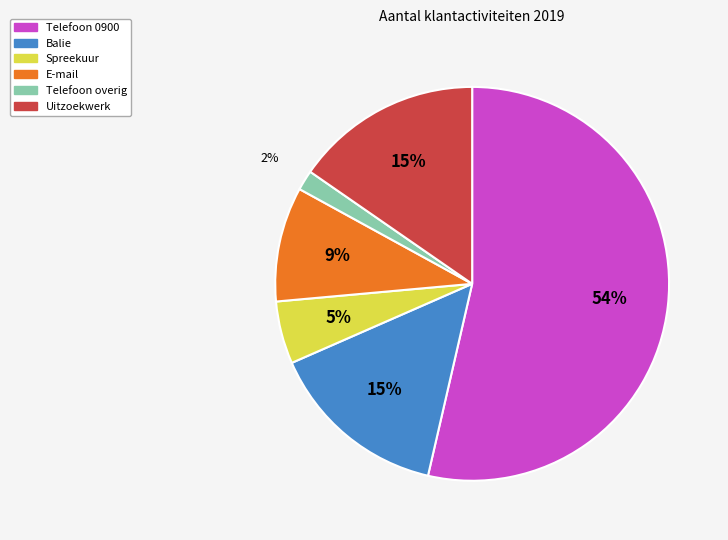

How many slices are in this pie chart?

6